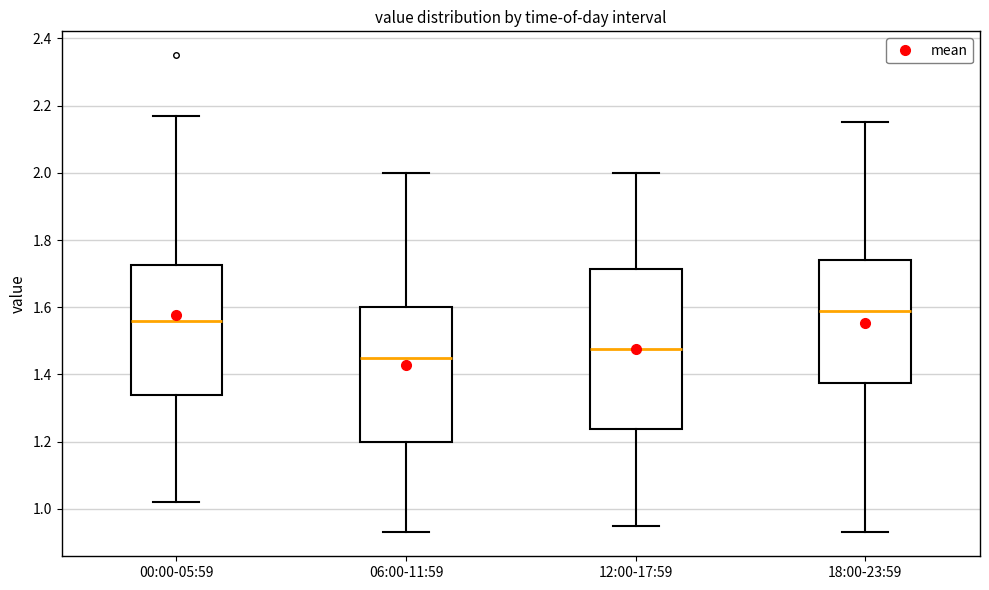

Where is the lower edge of the box for 00:00-05:59 on the y-axis? The values are not printed on the chart, so give them approximately, as read against the axis.

1.34